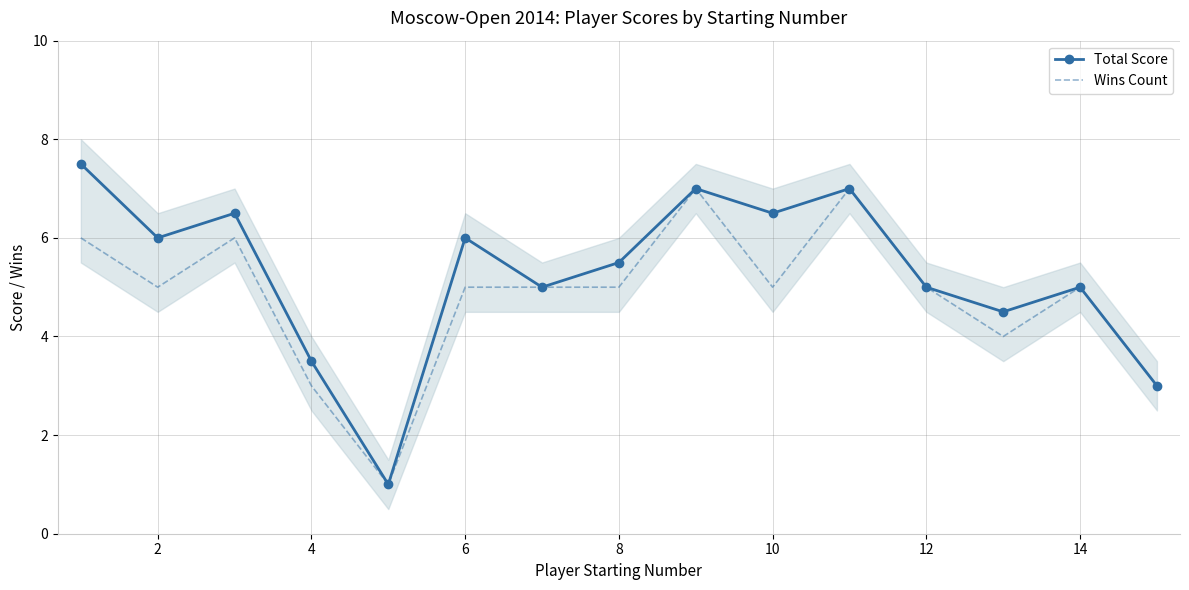

The value of Wins Count at 4 is 4.8. True or false?

False